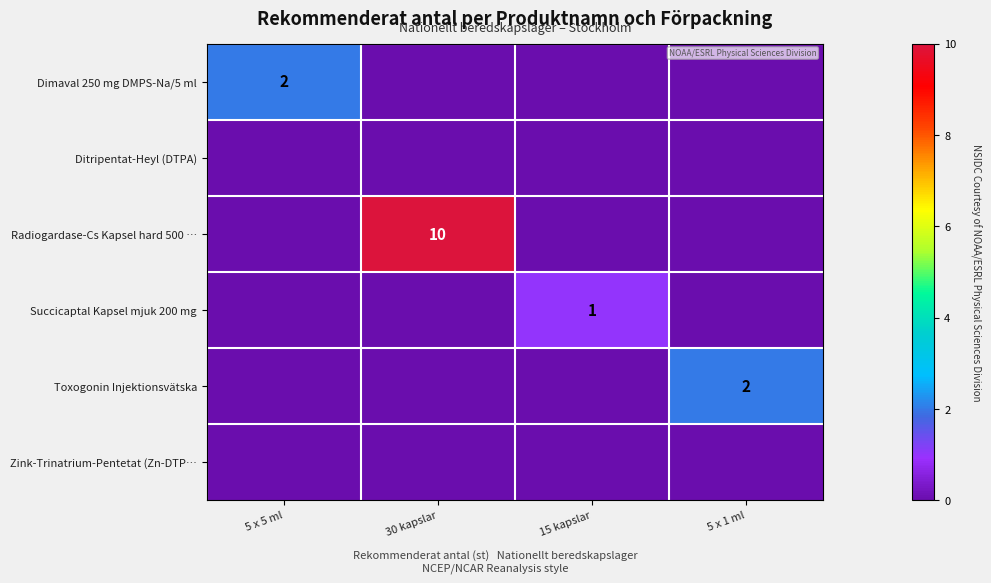

How many series are shown in this chart?

6